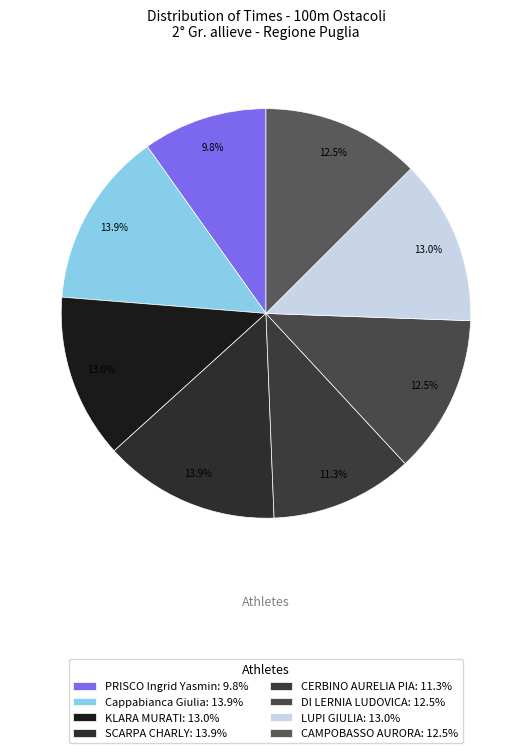

Which has a higher value, SCARPA CHARLY or PRISCO Ingrid Yasmin?

SCARPA CHARLY